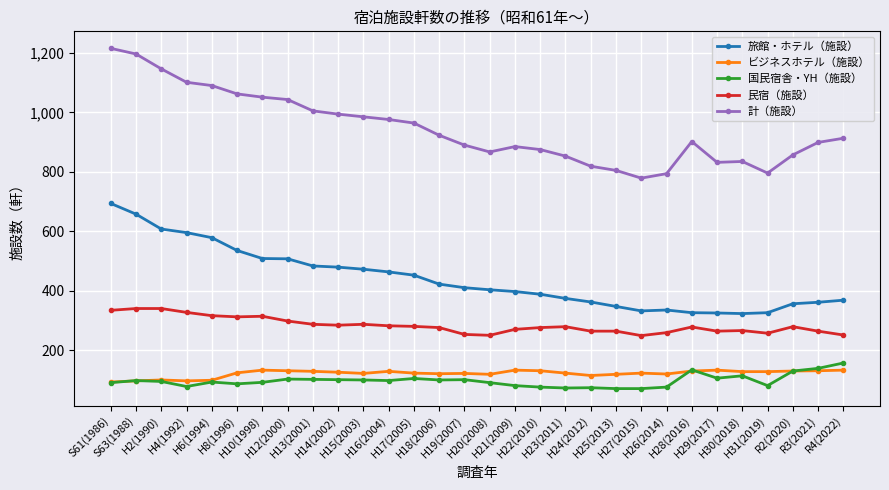

What is the total value across all series at H30(2018)?

1670